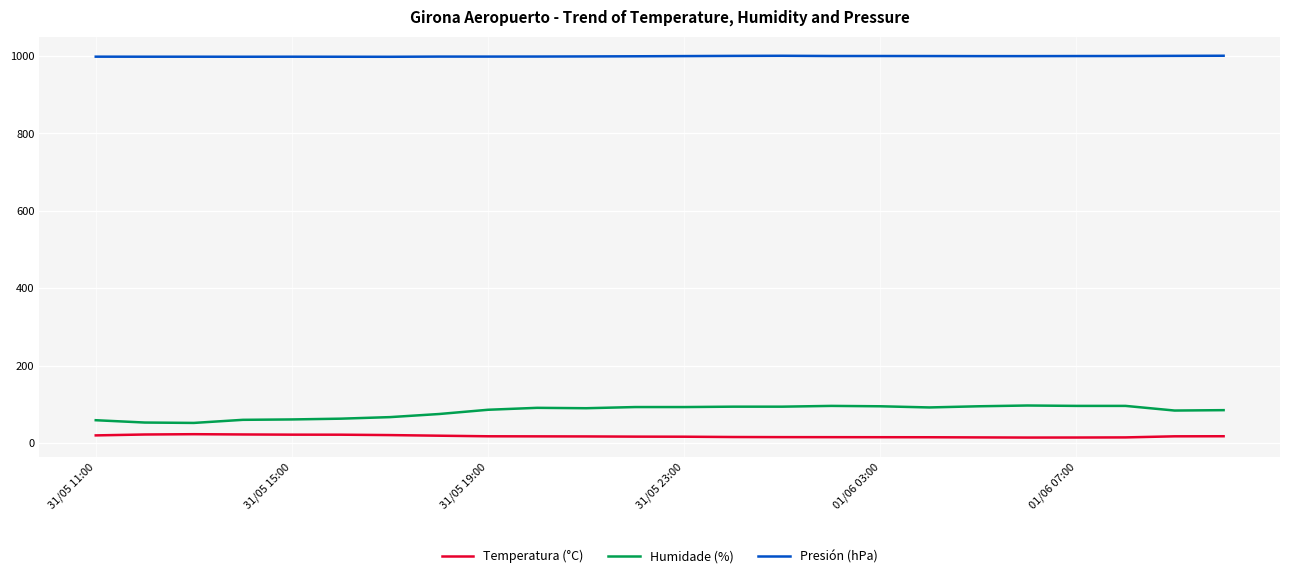

True or false: Humidade (%) and Temperatura (°C) cross at least once.

False